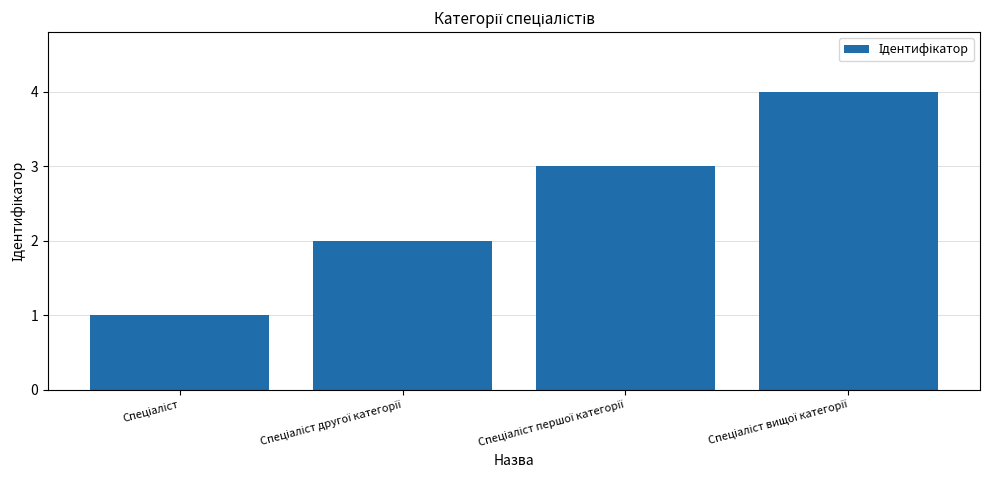

What is the greatest value displayed?

4